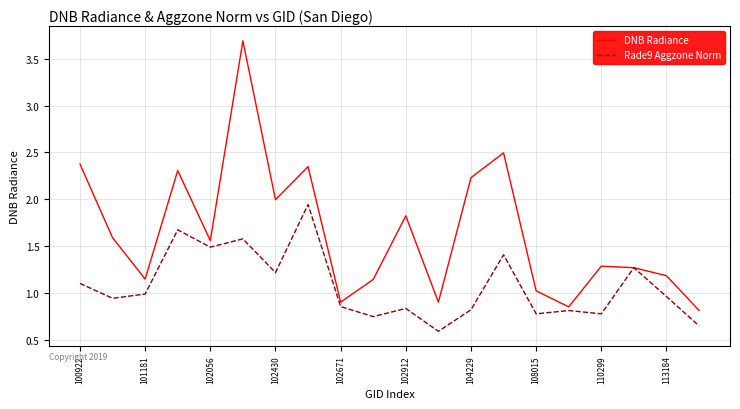

What is the maximum value shown in the chart?

3.7